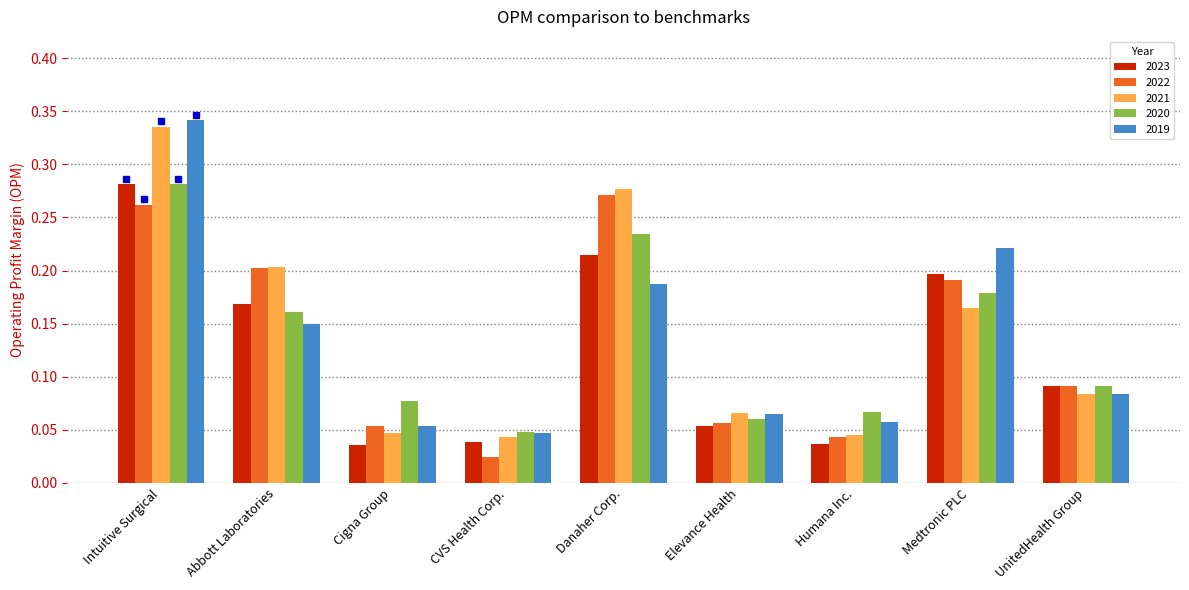

The 2023 series shows 0.5 at Intuitive Surgical. True or false?

False